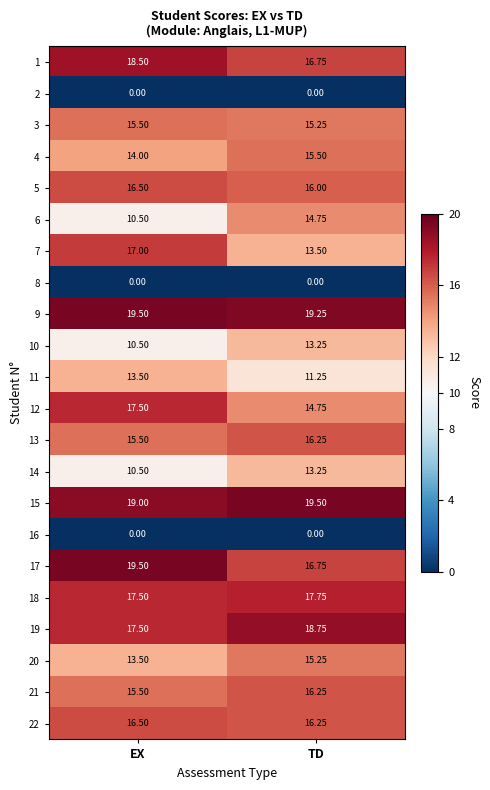

At which category is the sum across all series the highest?

TD